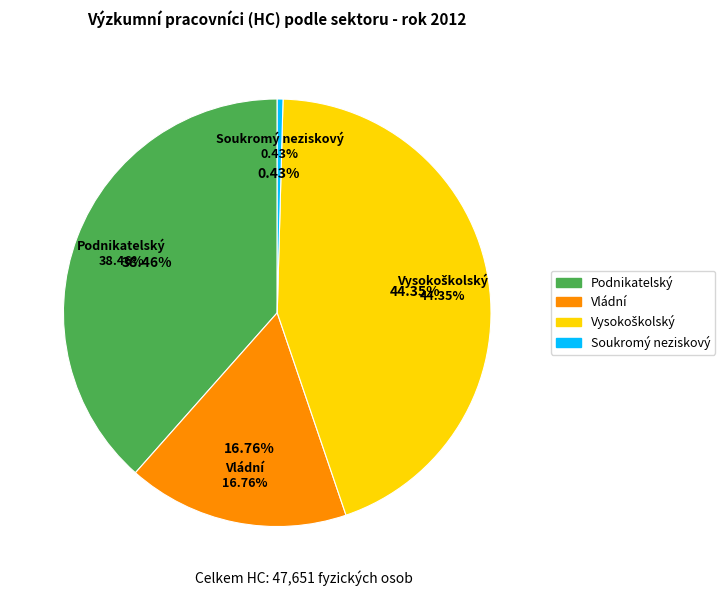

Is there any slice that represents more than half of the pie?

No